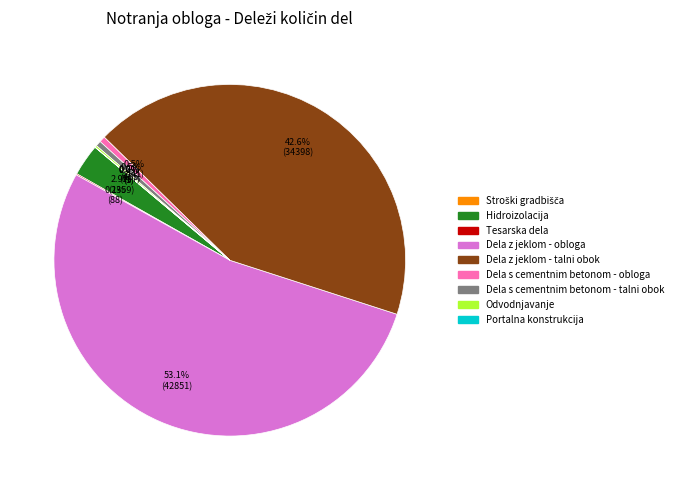

To the nearest percent, what percentage of the pie is Dela z jeklom - obloga?

53%